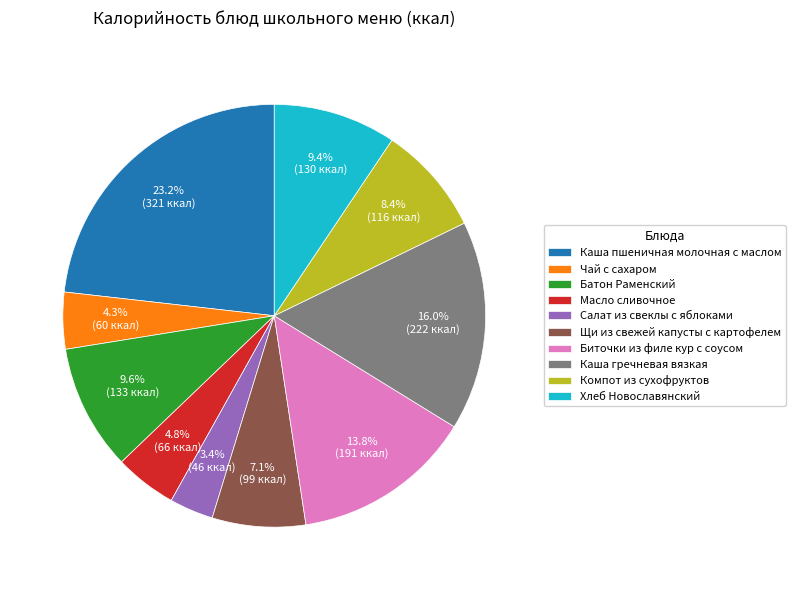

How many segments does this pie chart have?

10